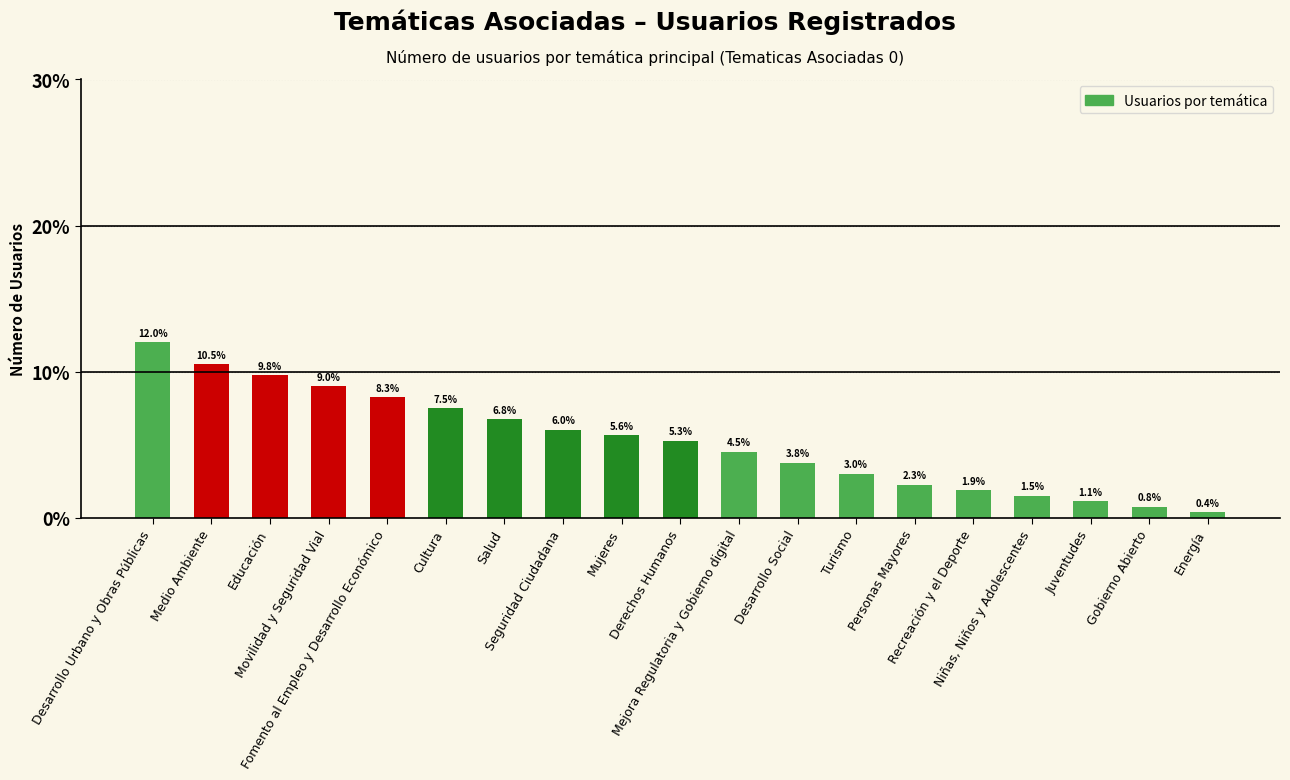

What is the approximate value at Desarrollo Urbano y Obras Públicas?

12.0